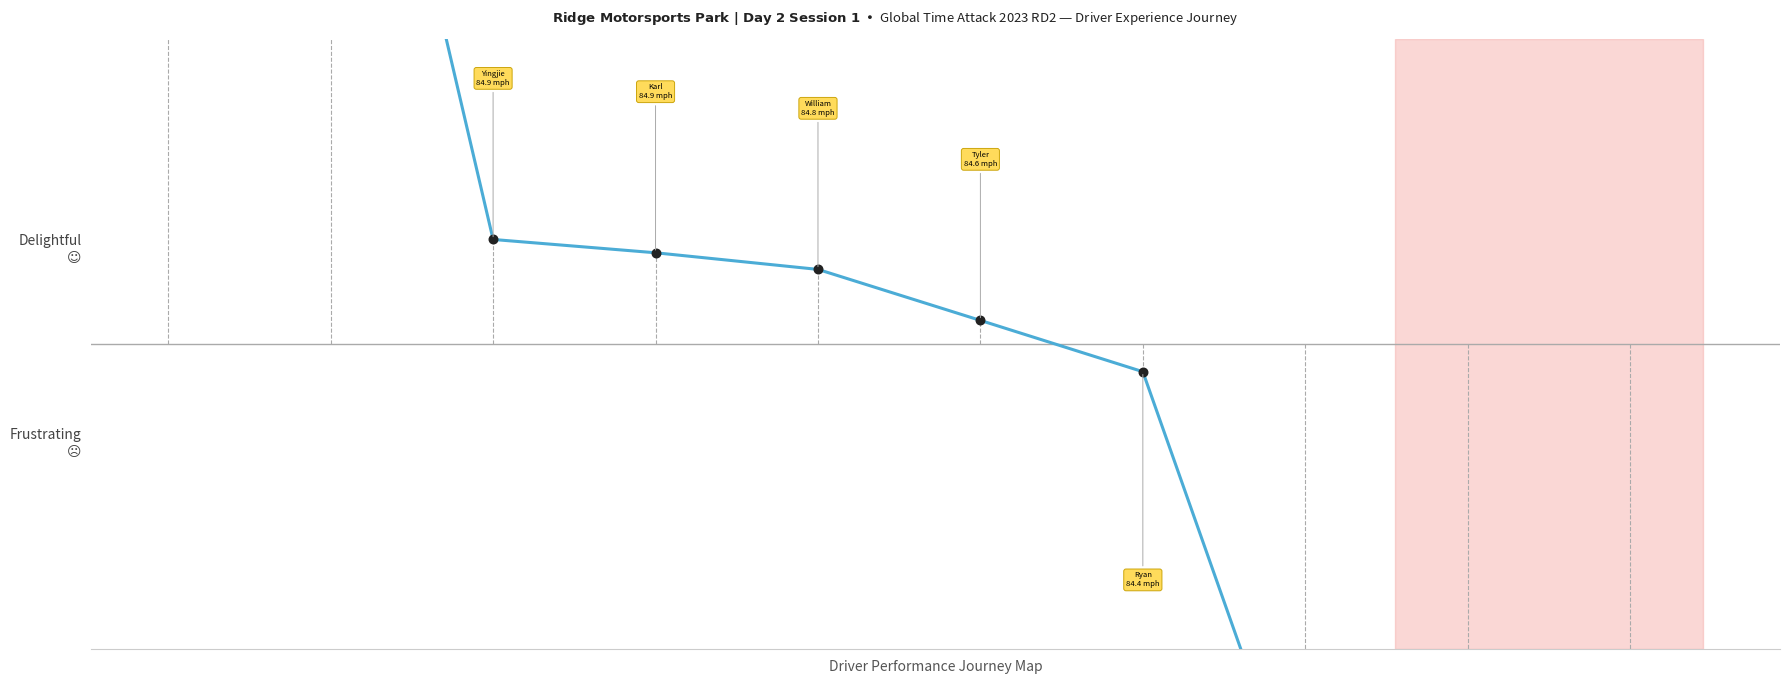

Which has a higher value, 7 or 6?

6